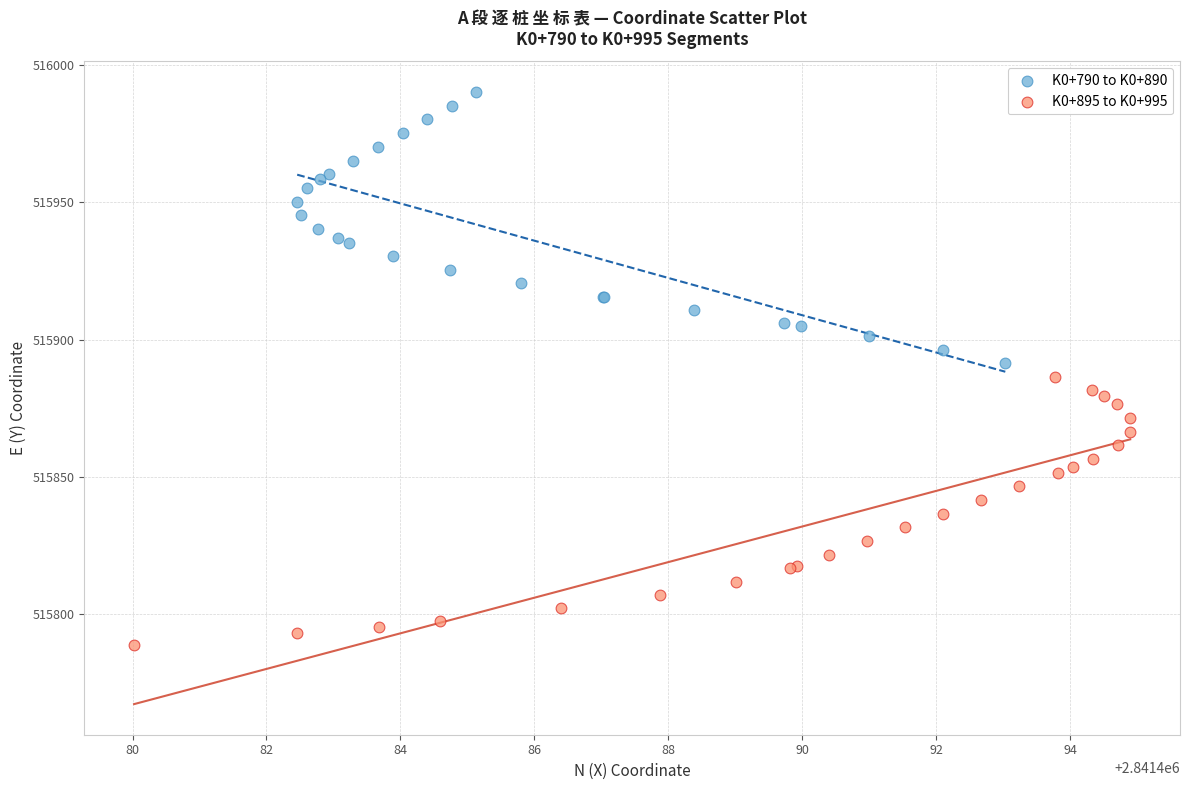

What are all the series names shown in the legend?

K0+790 to K0+890, K0+895 to K0+995